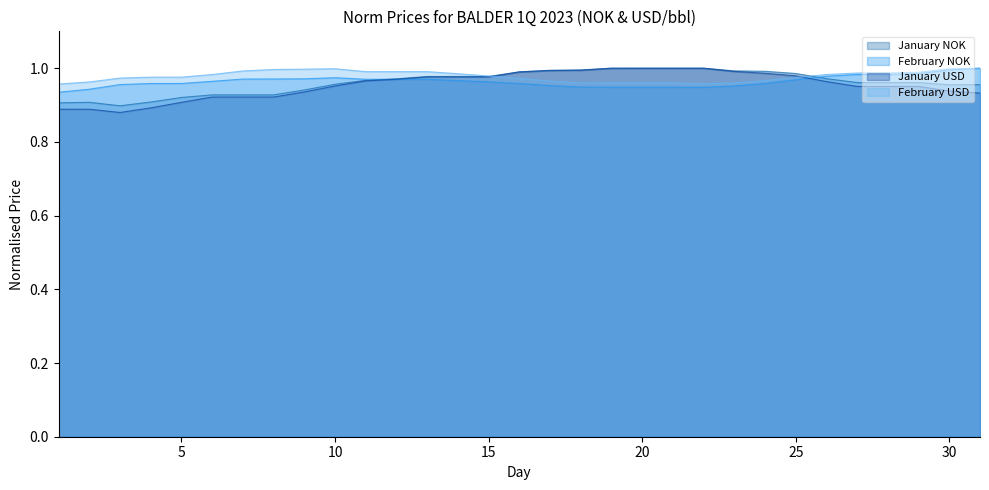

What is the sum of all January USD values?

29.6